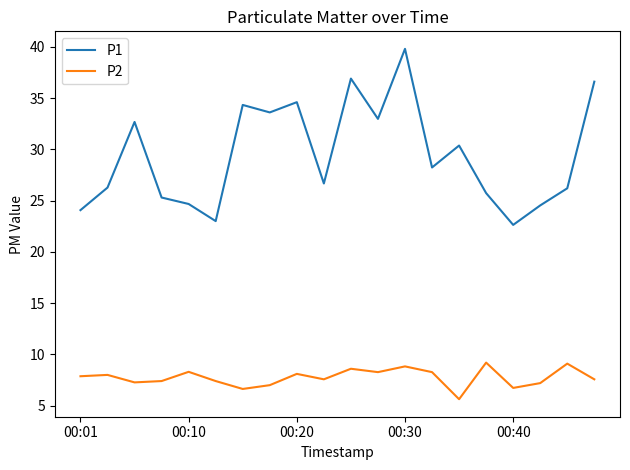

What is the sum of all P2 values?

154.9